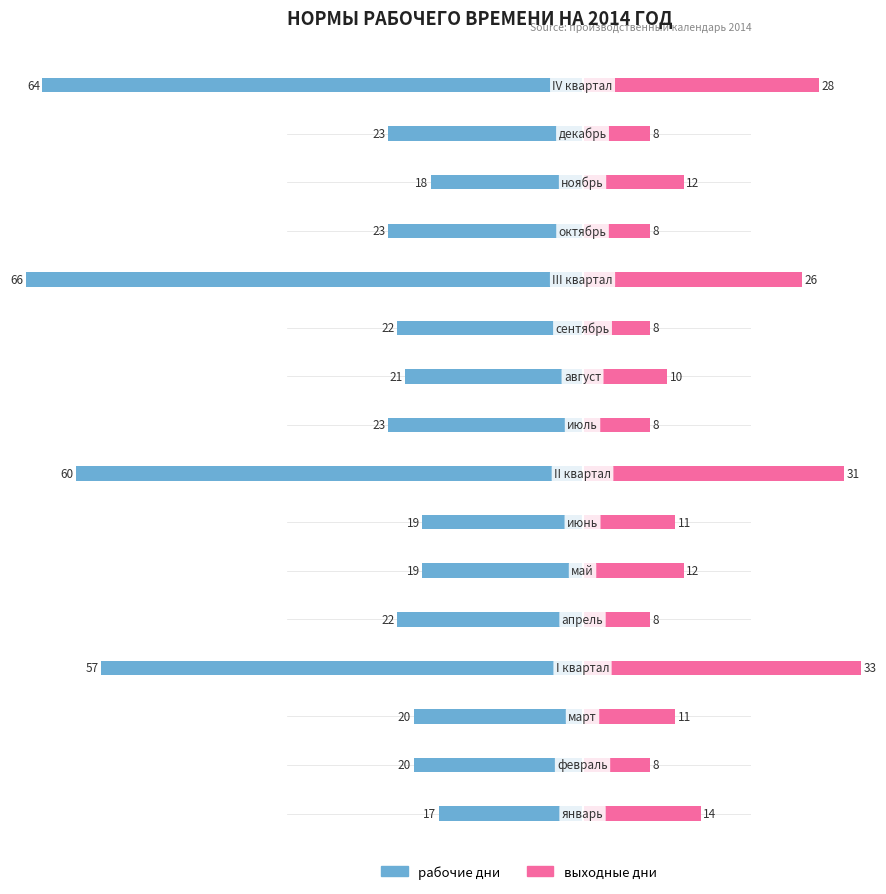

The выходные series shows 14 at 9. True or false?

False